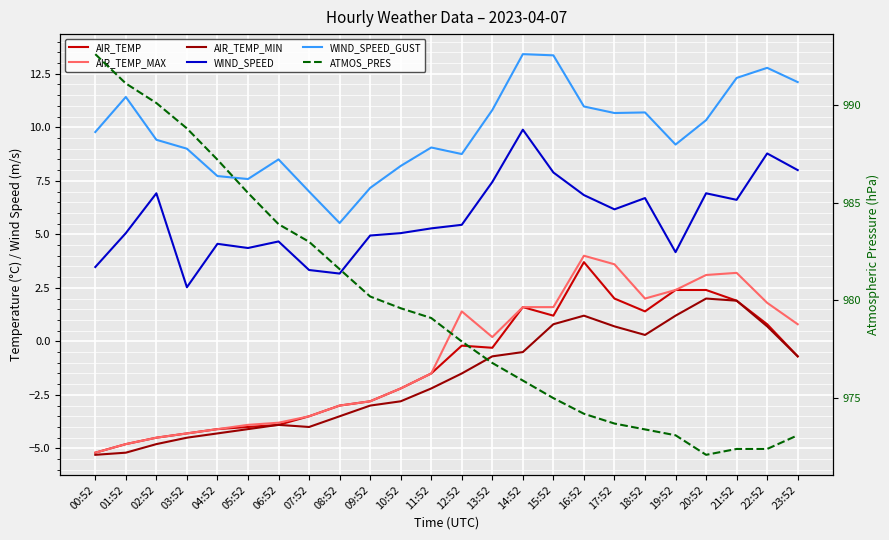

At which label does WIND_SPEED first exceed 5?

01:52